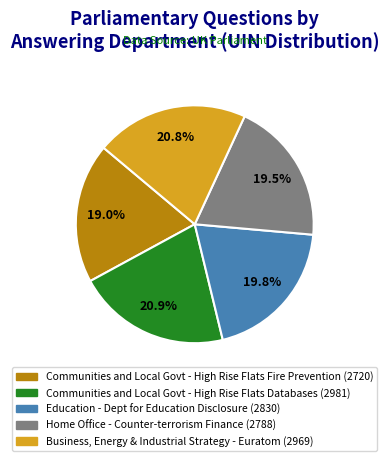

How many slices are in this pie chart?

5